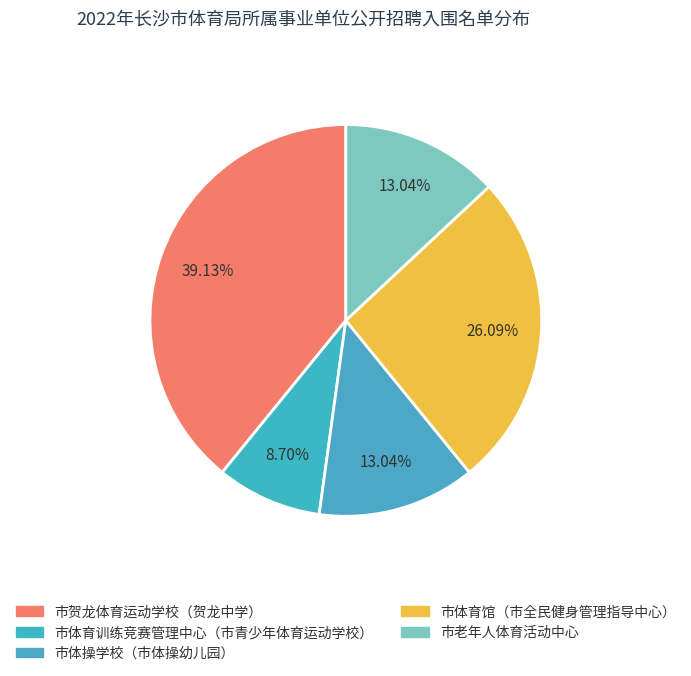

Does 市老年人体育活动中心 represent more than half of the total?

No